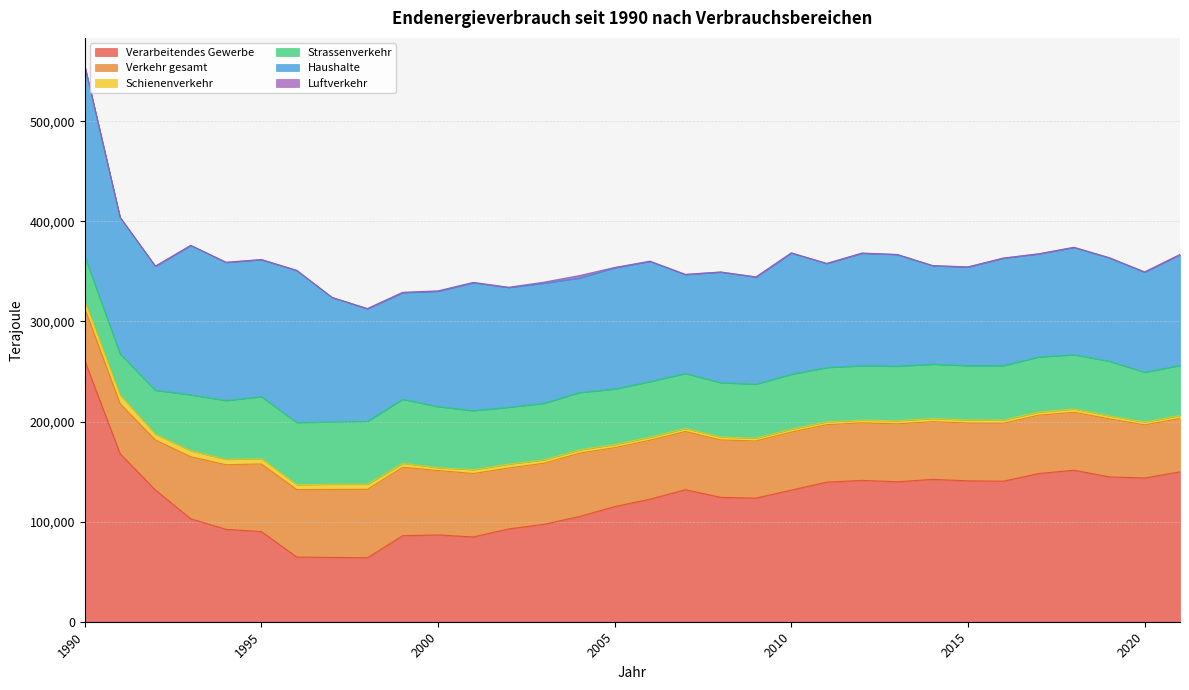

What value does the Strassenverkehr series have at 1998?

62764